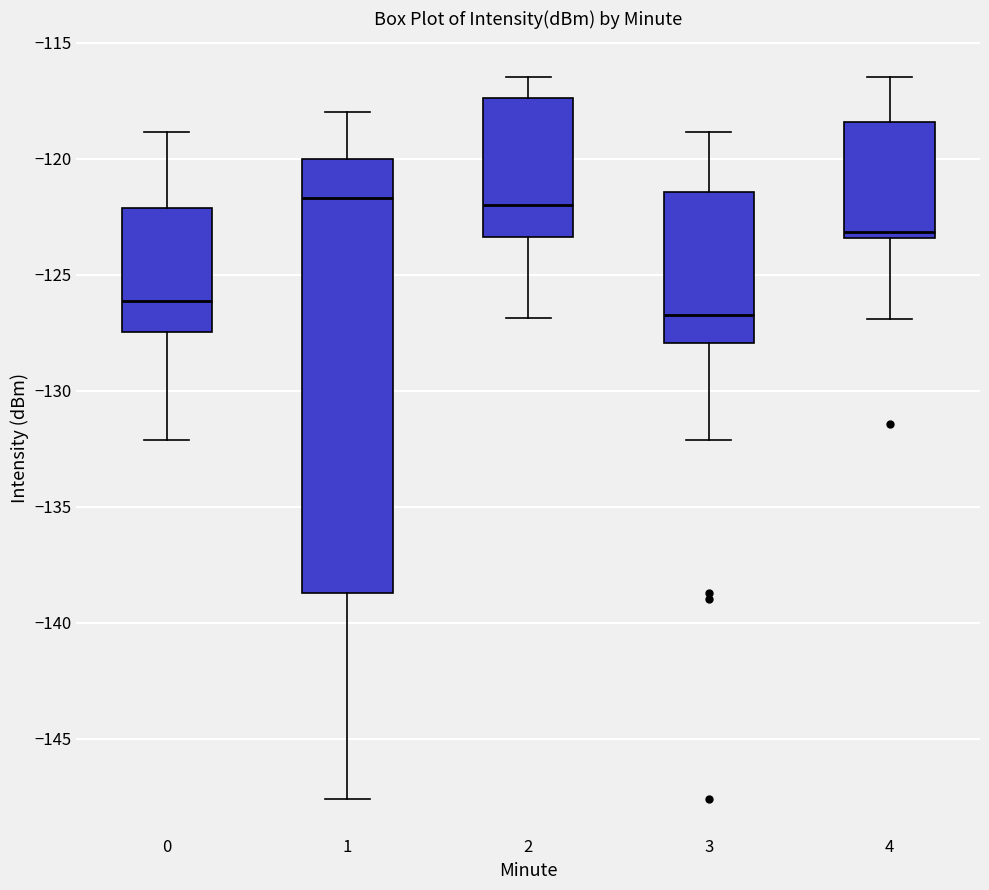

Which box is the tallest, from its lower edge to its upper edge?

1